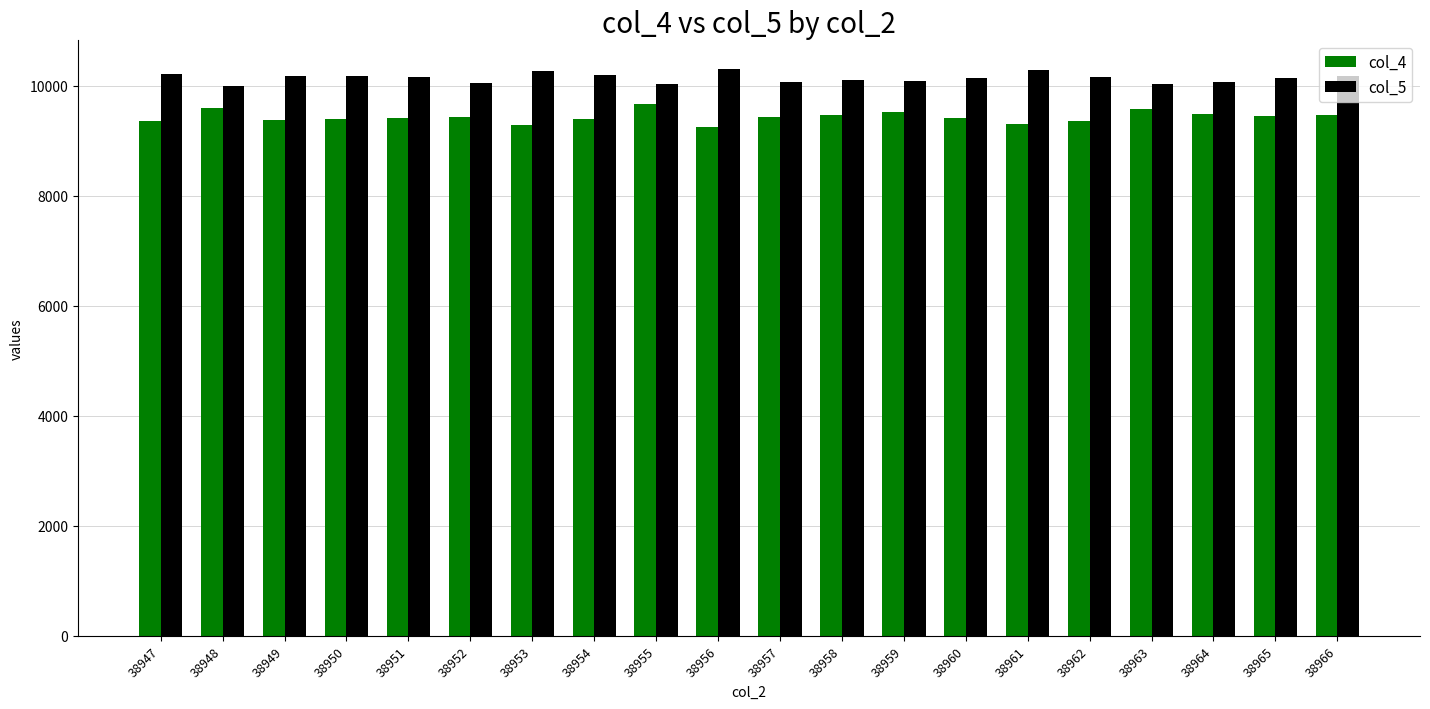

True or false: col_5 has a value of 10291 at 38961.

True